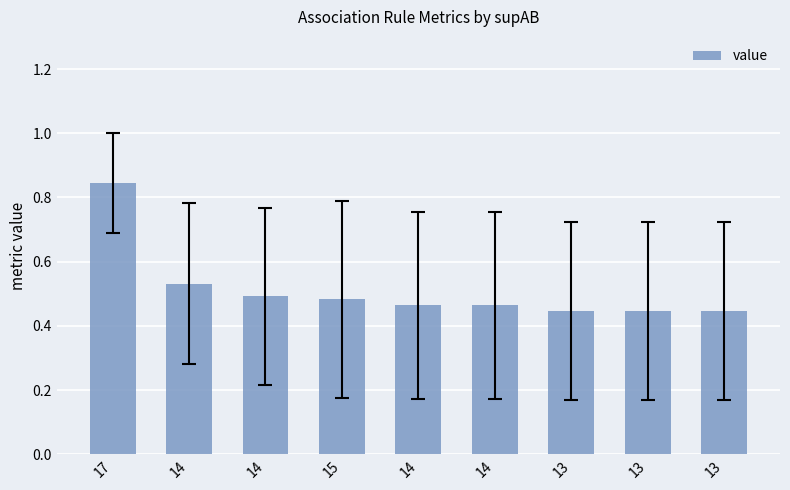

What is the value of the 5th bar from the left?

0.5